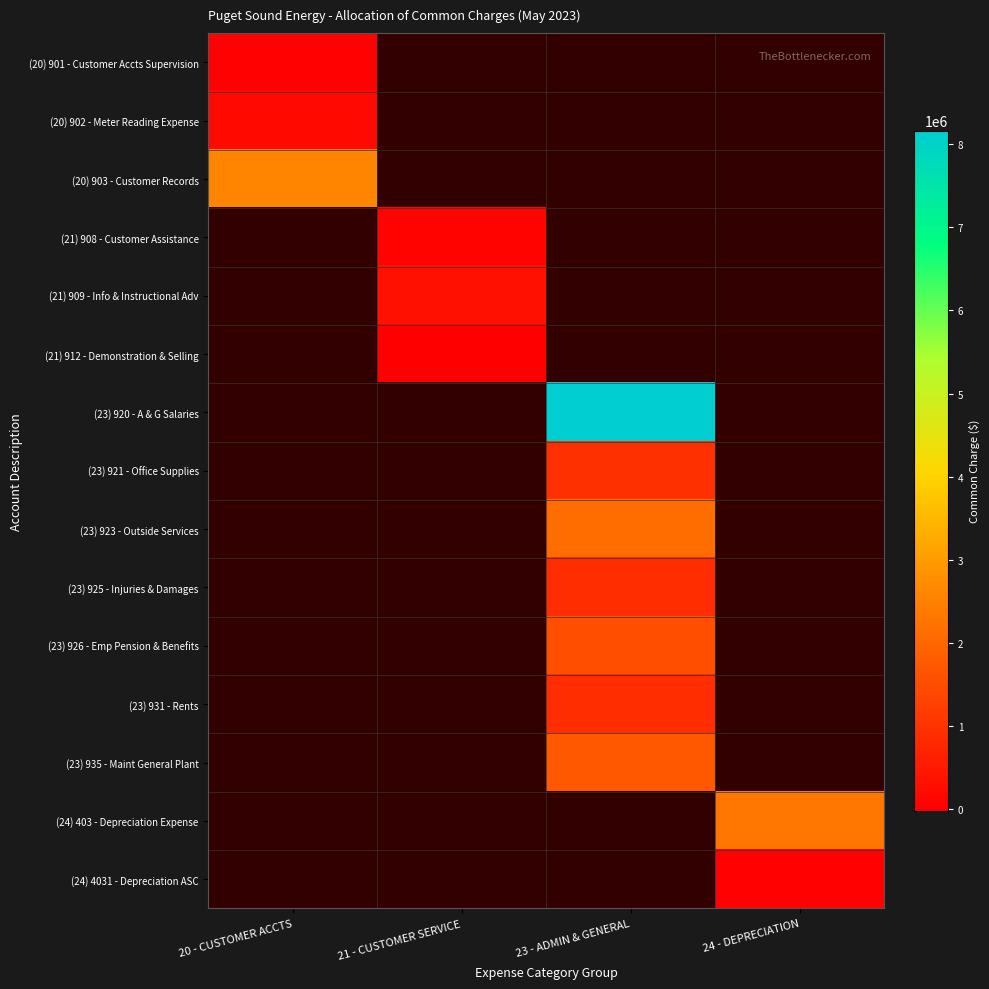

Is the value of (23) 921 - Office Supplies at 23 - ADMIN & GENERAL greater than the value of (20) 903 - Customer Records at 20 - CUSTOMER ACCTS?

No